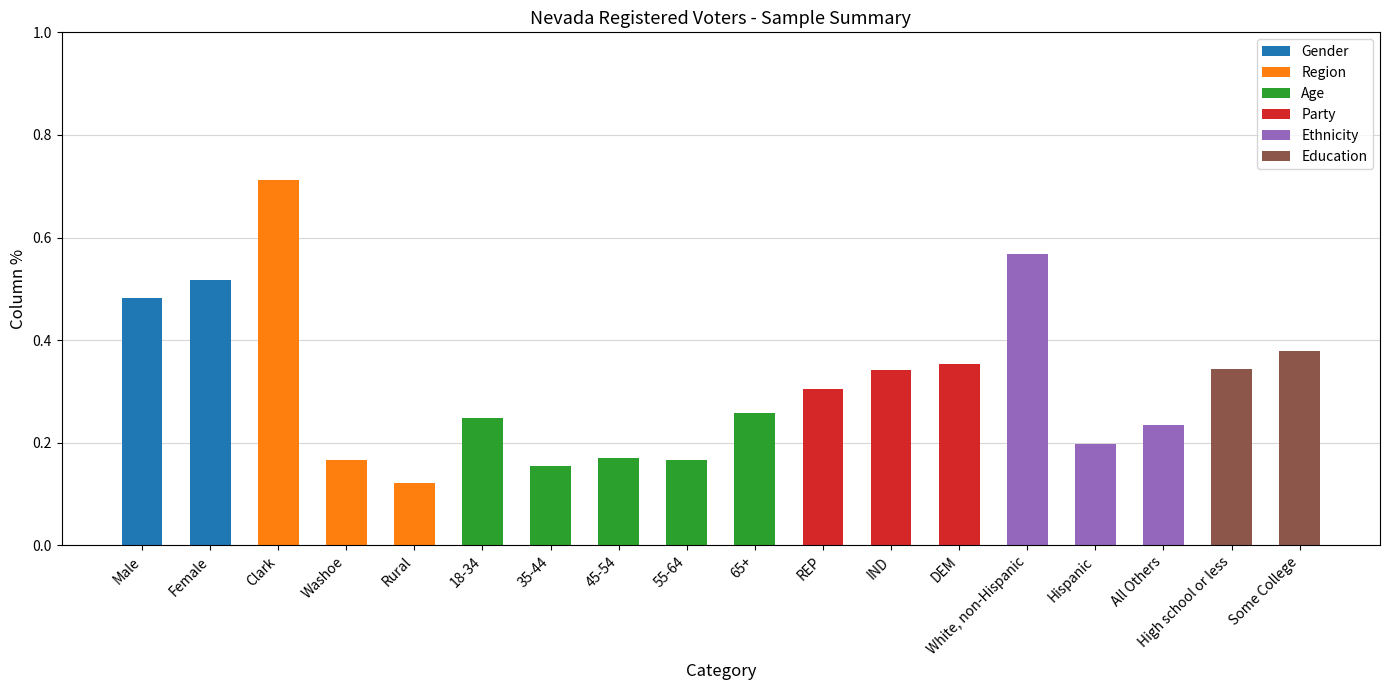

Are the bars grouped side by side (vs. stacked)?

No